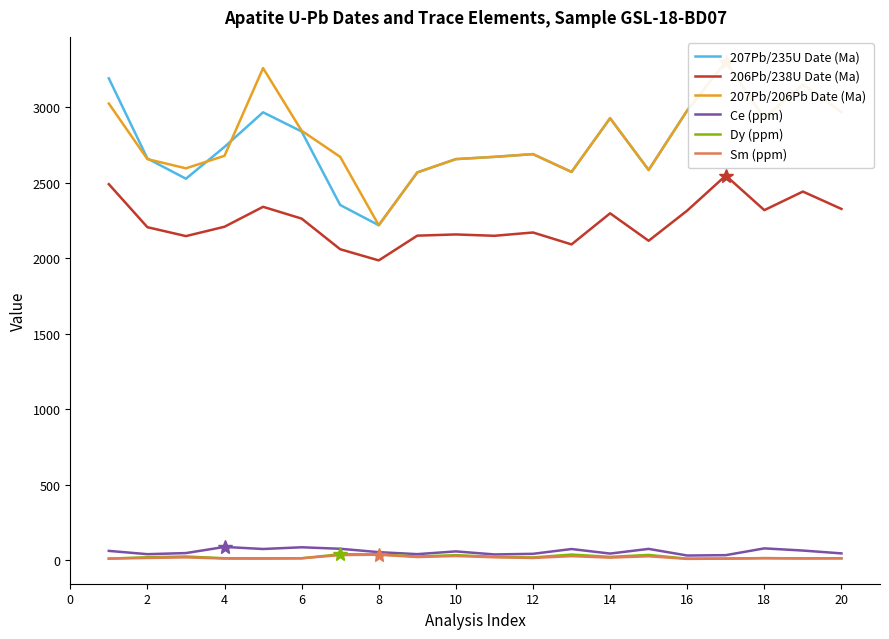

The value of Ce (ppm) at 18 is 77.4. True or false?

True